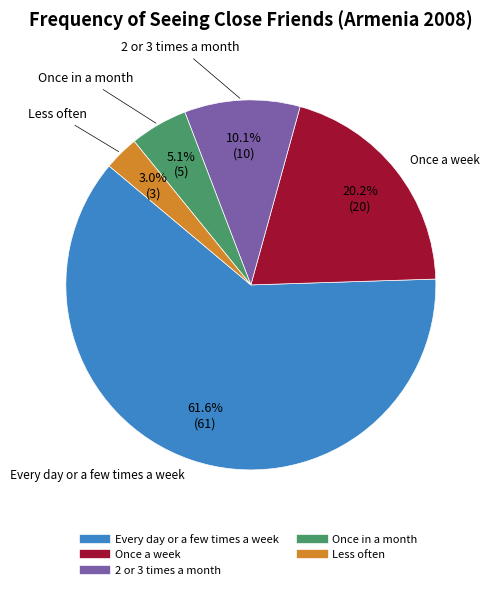

Does any single category account for the majority?

Yes